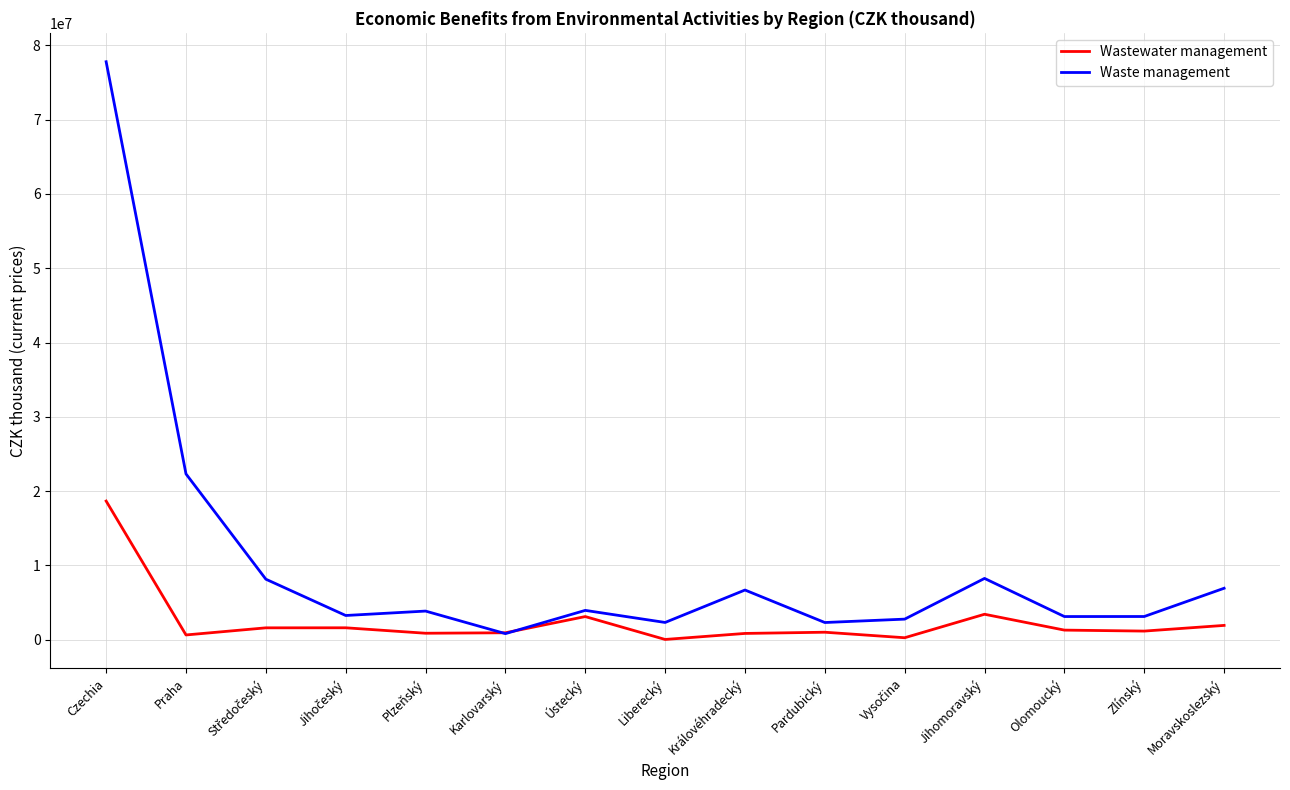

At which label does Waste management first exceed 3849680?

Czechia